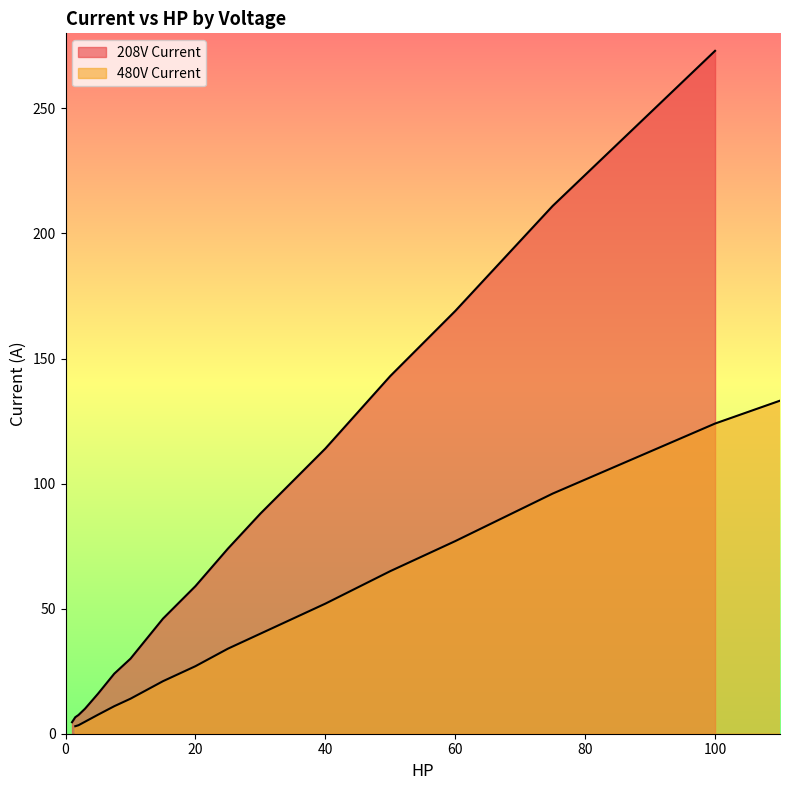

What is the value of the 208V Current point at the 13th from the left?

143.0